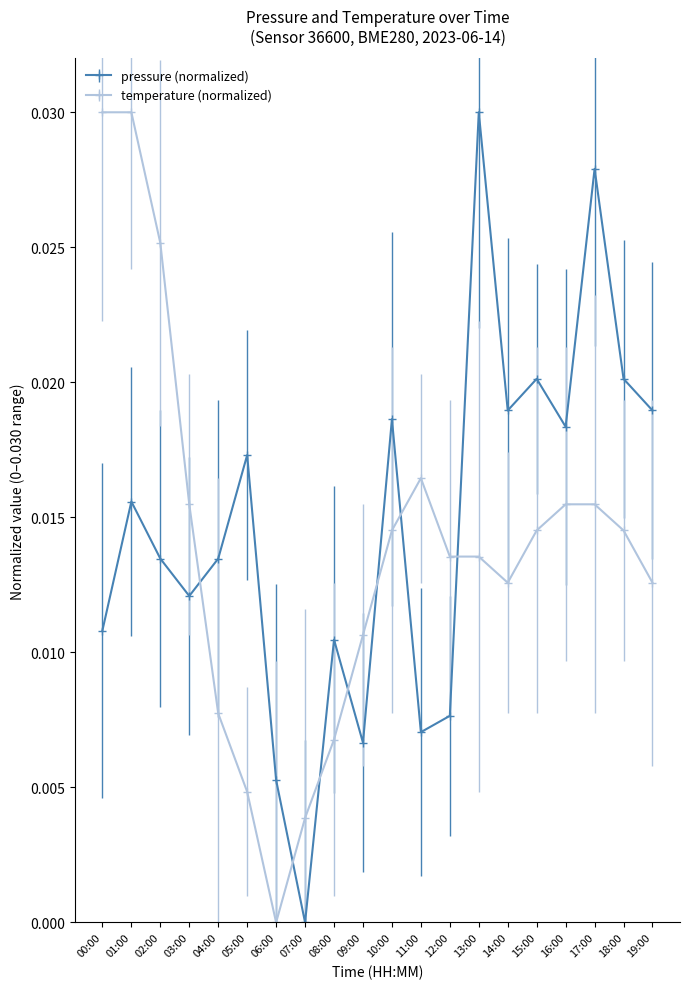

What are all the series names shown in the legend?

pressure (normalized), temperature (normalized)